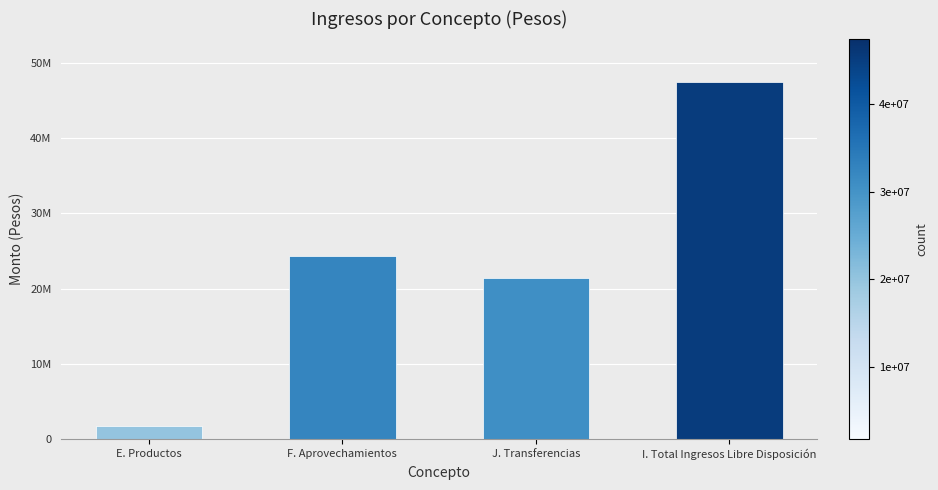

What is the label of the 2nd bar from the right?

J. Transferencias